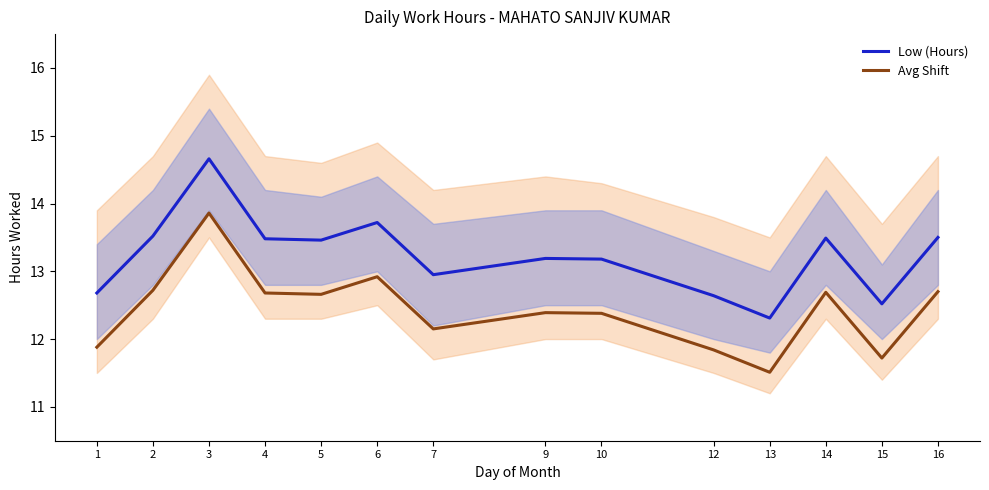

In Low (Hours), how many points are lower than both neighbors (excluding endpoints)?

4